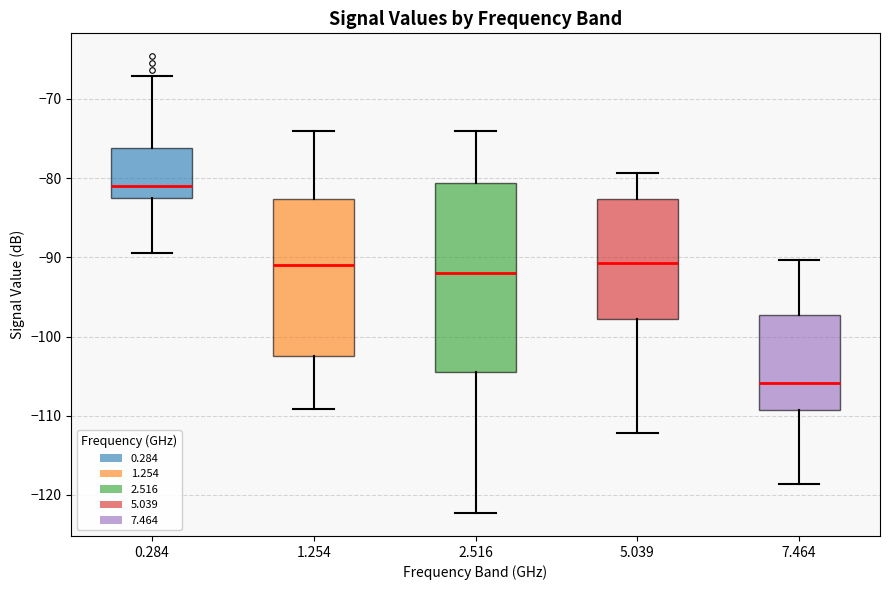

Reading left to right, transcribe this box plot: for each box, give where its median line is, the range the box spans, and where its two whiskers end, as read against the y-axis. The values are not printed on the chart, so give them approximately, as read against the axis.

0.284: median -81, box -83 to -76, whiskers -89 to -67
1.254: median -91, box -102 to -83, whiskers -109 to -74
2.516: median -92, box -105 to -81, whiskers -122 to -74
5.039: median -91, box -98 to -83, whiskers -112 to -79
7.464: median -106, box -109 to -97, whiskers -119 to -90